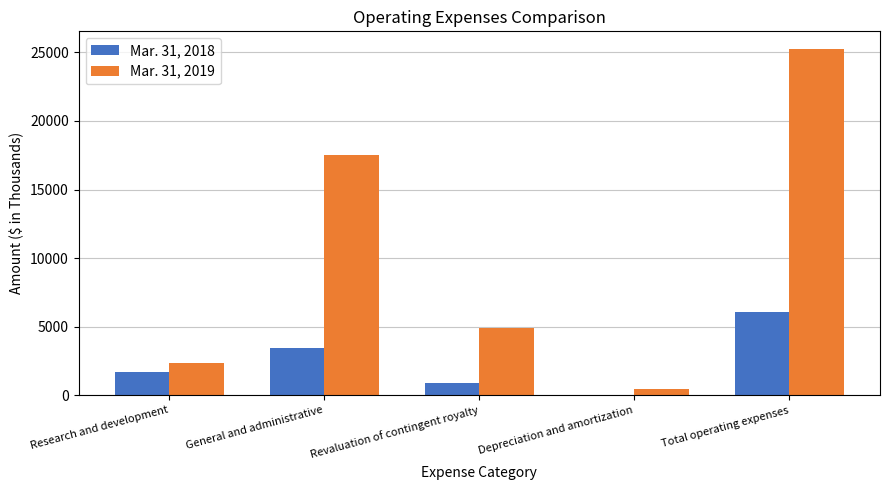

Between General and administrative and Total operating expenses, which series saw the biggest shift?

Mar. 31, 2019